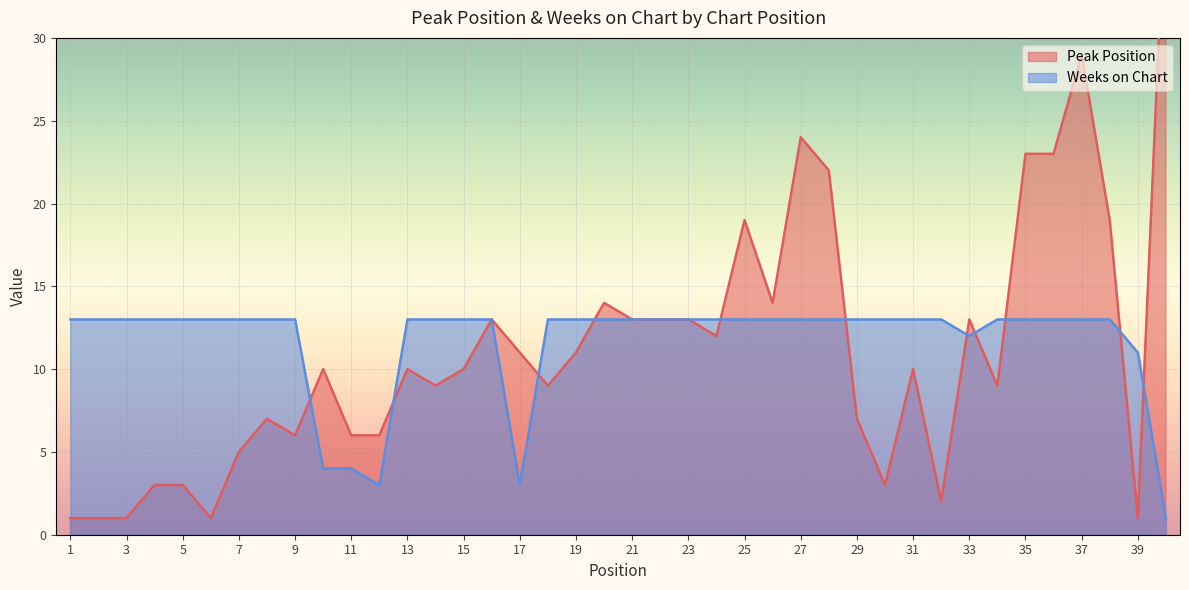

How many times do Weeks on Chart and Peak Position cross each other?

11